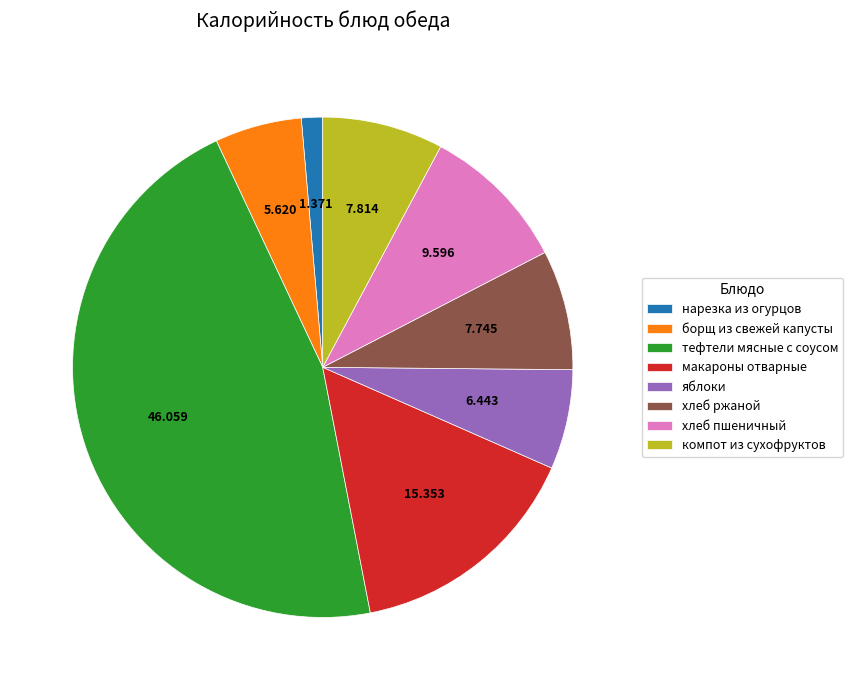

Is it true that нарезка из огурцов is 1% of the pie?

True